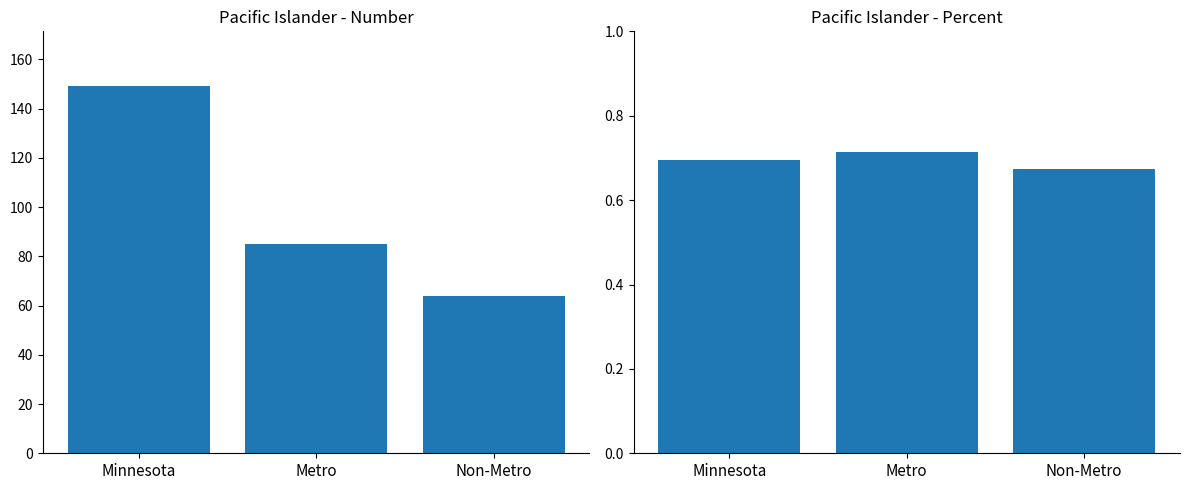

The value of Percent at Non-Metro is 0.7. True or false?

True